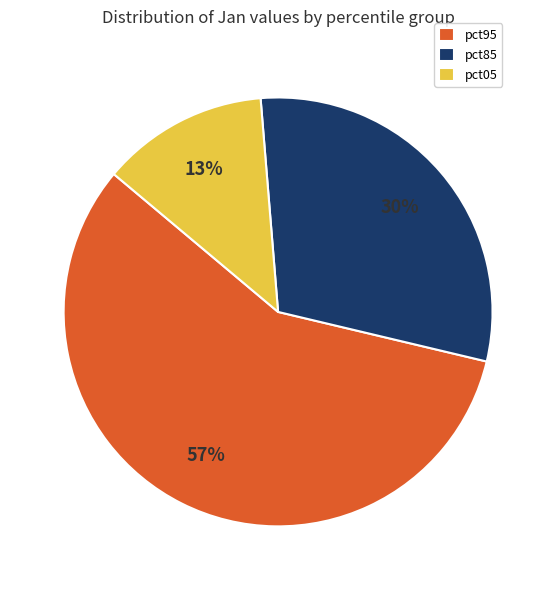

To the nearest percent, what percentage of the pie is pct95?

57%